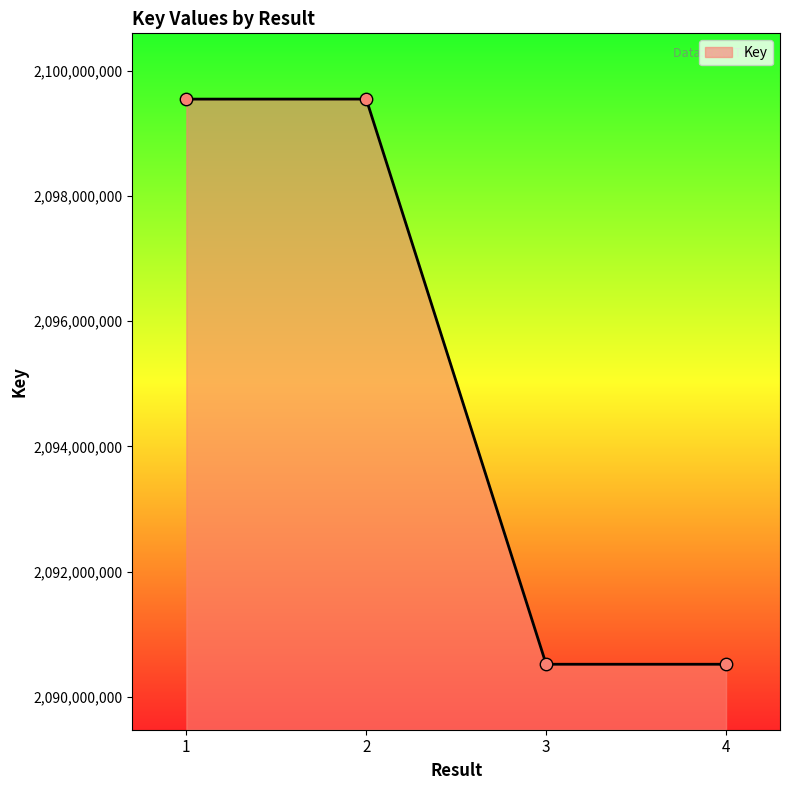

Approximately how many times larger is the value at 3 compared to 4?

1.0